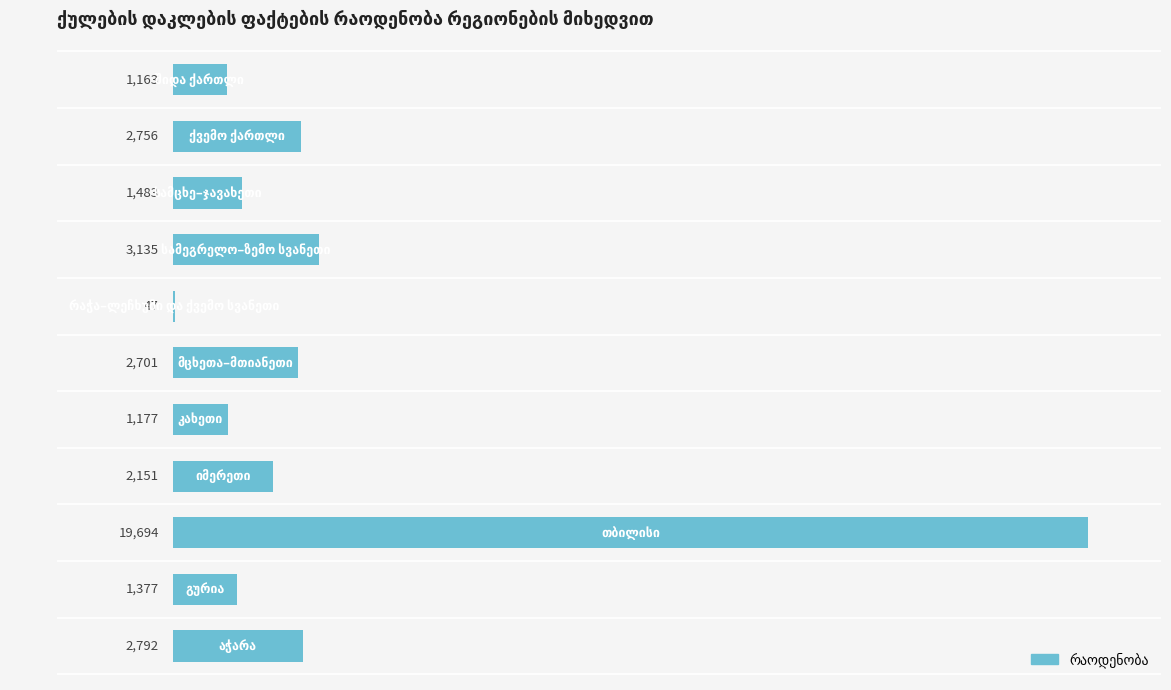

What is the sum of all values?

38476